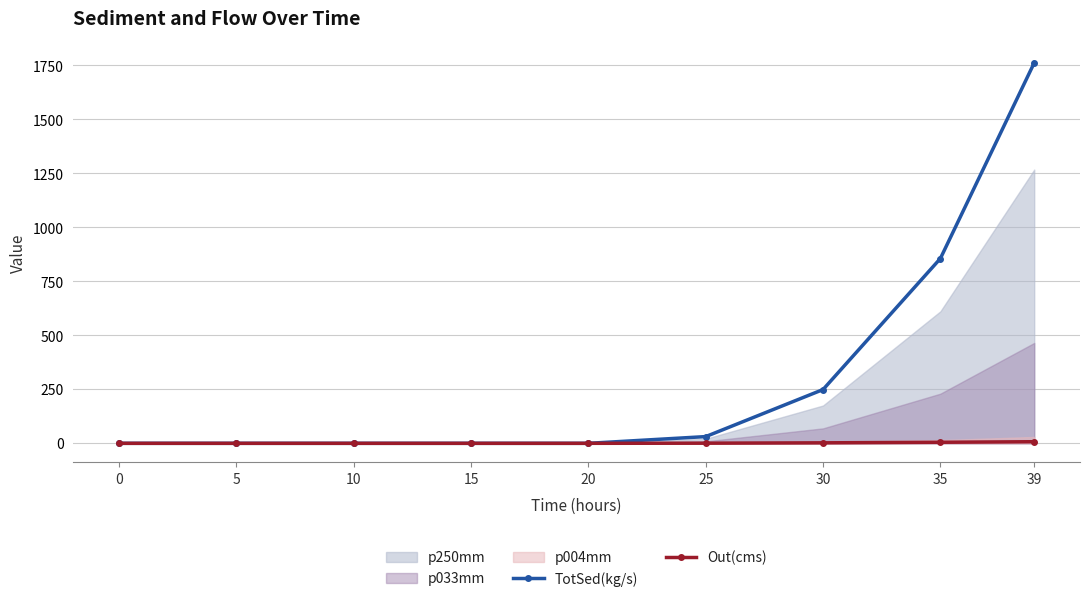

List the labels in order of TotSed(kg/s) value, largest first.

39, 35, 30, 25, 0, 5, 10, 15, 20